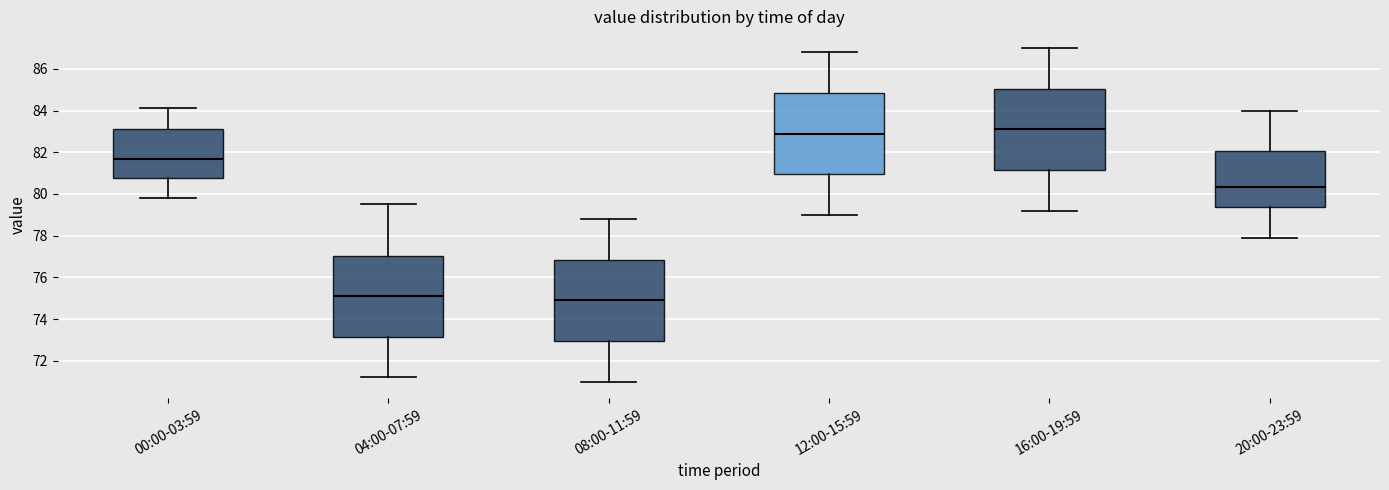

Reading left to right, read every box against the y-axis: the position of its median line, the range the box covers, and the ends of its whiskers. The values are not printed on the chart, so give them approximately, as read against the axis.

00:00-03:59: median 81.8, box 80.8 to 83.2, whiskers 79.8 to 84.2
04:00-07:59: median 75.2, box 73.2 to 77.0, whiskers 71.2 to 79.6
08:00-11:59: median 75.0, box 73.0 to 76.8, whiskers 71.0 to 78.8
12:00-15:59: median 83.0, box 81.0 to 84.8, whiskers 79.0 to 86.8
16:00-19:59: median 83.2, box 81.2 to 85.0, whiskers 79.2 to 87.0
20:00-23:59: median 80.4, box 79.4 to 82.0, whiskers 78.0 to 84.0